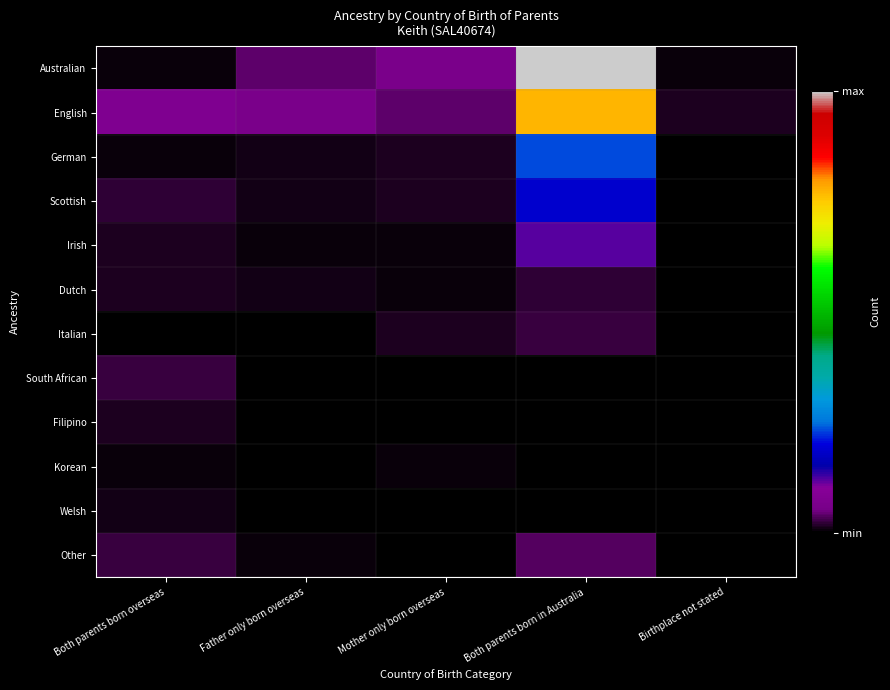

Count the number of data series in this chart.

12